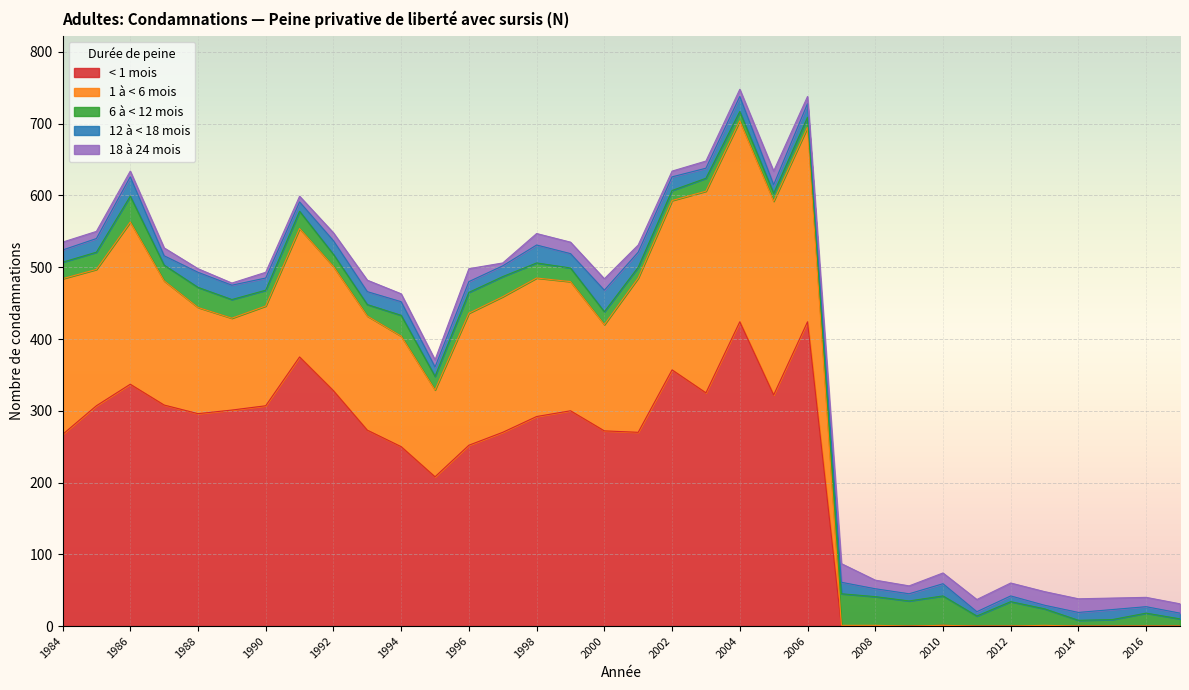

Reading left to right, extract all data points from this chart.

< 1 mois: 1984=267	1985=307	1986=337	1987=308	1988=296	1989=301	1990=307	1991=375	1992=328	1993=273	1994=250	1995=208	1996=252	1997=270	1998=292	1999=300	2000=272	2001=270	2002=357	2003=325	2004=424	2005=322	2006=424	2007=0	2008=0	2009=0	2010=1	2011=0	2012=0	2013=0	2014=0	2015=0	2016=0	2017=0
1 à < 6 mois: 1984=217	1985=190	1986=226	1987=173	1988=148	1989=128	1990=139	1991=179	1992=173	1993=159	1994=154	1995=121	1996=184	1997=189	1998=193	1999=180	2000=148	2001=215	2002=236	2003=281	2004=280	2005=270	2006=271	2007=1	2008=1	2009=0	2010=0	2011=0	2012=0	2013=1	2014=0	2015=0	2016=0	2017=0
6 à < 12 mois: 1984=23	1985=24	1986=36	1987=22	1988=28	1989=26	1990=22	1991=24	1992=17	1993=16	1994=29	1995=19	1996=29	1997=28	1998=21	1999=19	2000=18	2001=15	2002=14	2003=18	2004=13	2005=11	2006=14	2007=44	2008=40	2009=35	2010=41	2011=14	2012=34	2013=23	2014=8	2015=9	2016=18	2017=10
12 à < 18 mois: 1984=17	1985=19	1986=27	1987=13	1988=21	1989=20	1990=17	1991=13	1992=19	1993=18	1994=19	1995=13	1996=15	1997=15	1998=25	1999=20	2000=30	2001=21	2002=19	2003=14	2004=21	2005=12	2006=19	2007=16	2008=11	2009=10	2010=17	2011=6	2012=8	2013=5	2014=11	2015=14	2016=9	2017=8
18 à 24 mois: 1984=11	1985=10	1986=8	1987=11	1988=5	1989=3	1990=8	1991=8	1992=11	1993=16	1994=11	1995=10	1996=18	1997=4	1998=16	1999=16	2000=16	2001=10	2002=8	2003=10	2004=10	2005=19	2006=10	2007=26	2008=12	2009=11	2010=15	2011=17	2012=18	2013=19	2014=19	2015=16	2016=13	2017=13